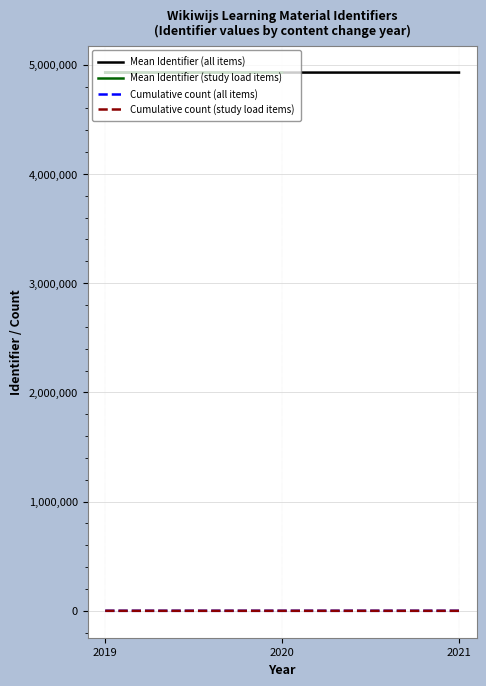

How many Cumulative count (study load items) values are between 1 and 5?

3